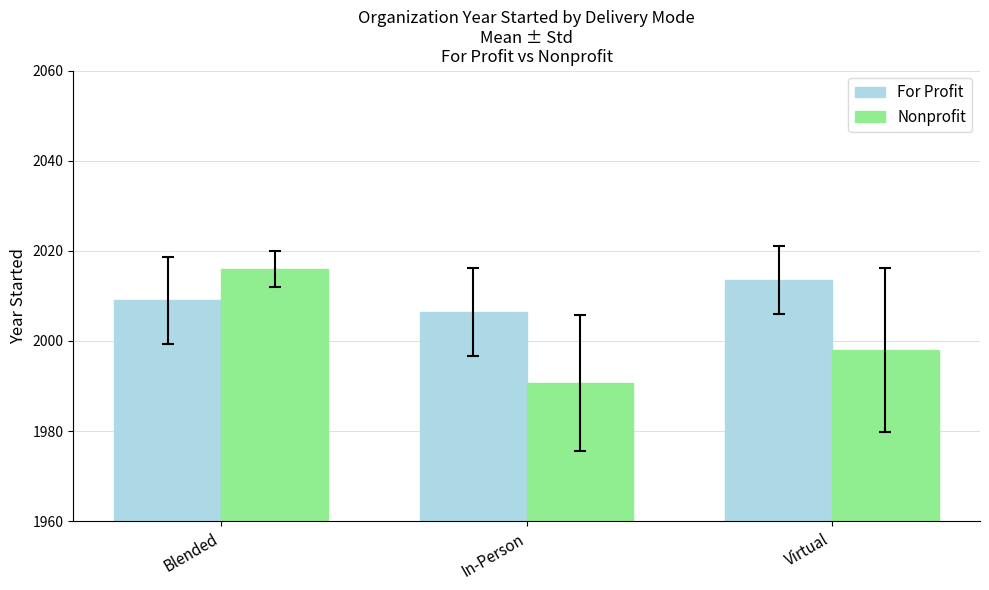

What is the value of the Nonprofit bar at the 1st from the left?

2016.0